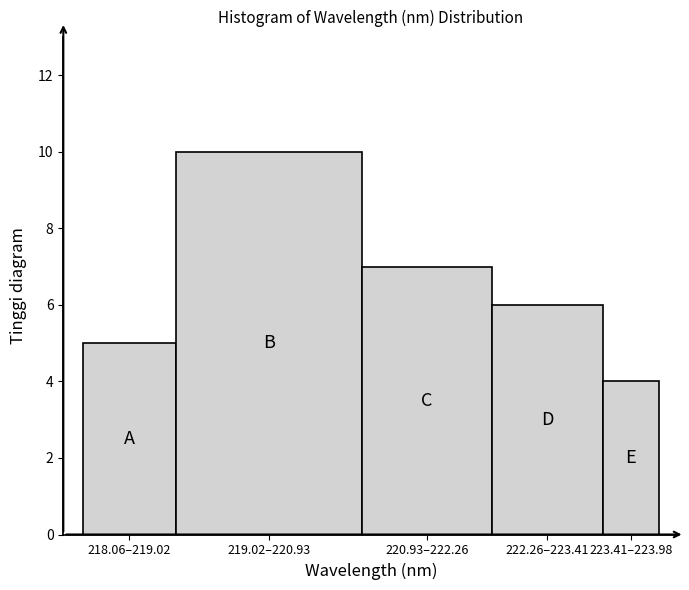

Reading right to left, list all the values displayed in this chart.

4	6	7	10	5